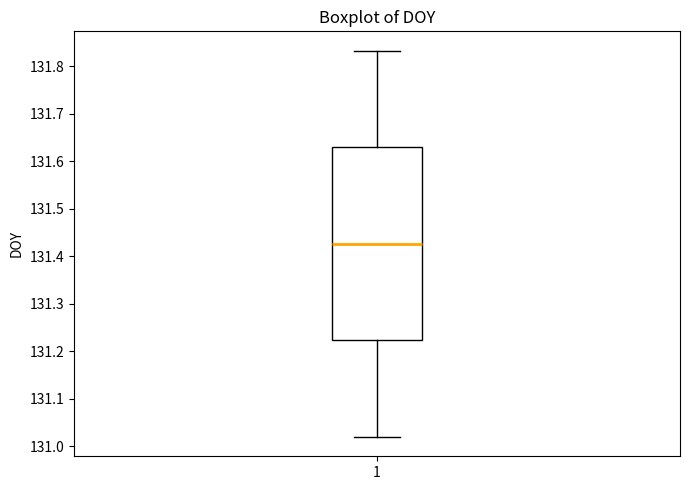

Transcribe this box plot: give where the median line is, the range the box spans, and where the two whiskers end, as read against the y-axis. The values are not printed on the chart, so give them approximately, as read against the axis.

median 131.43, box 131.22 to 131.63, whiskers 131.02 to 131.83